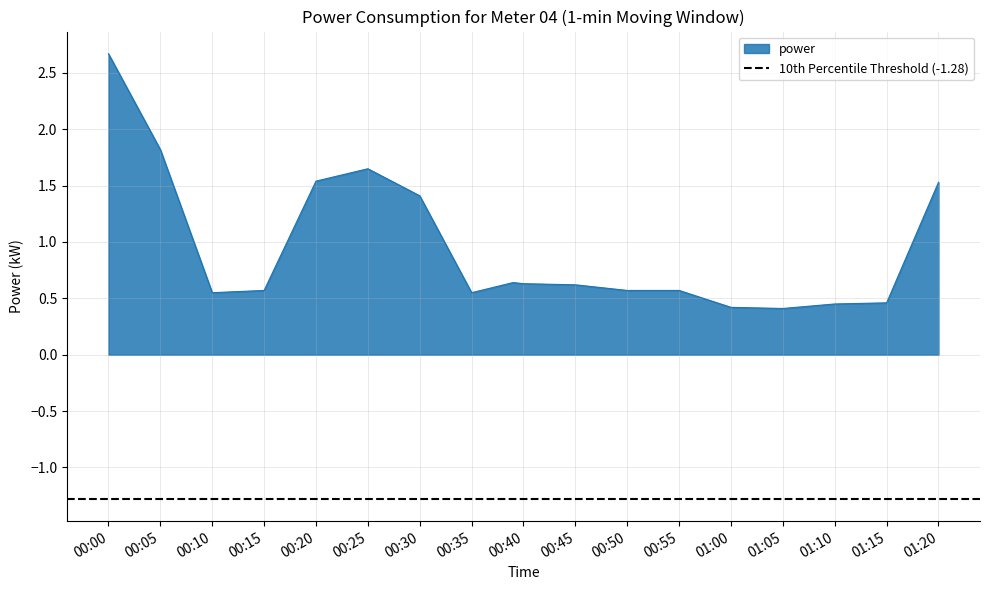

How many series are shown in this chart?

1